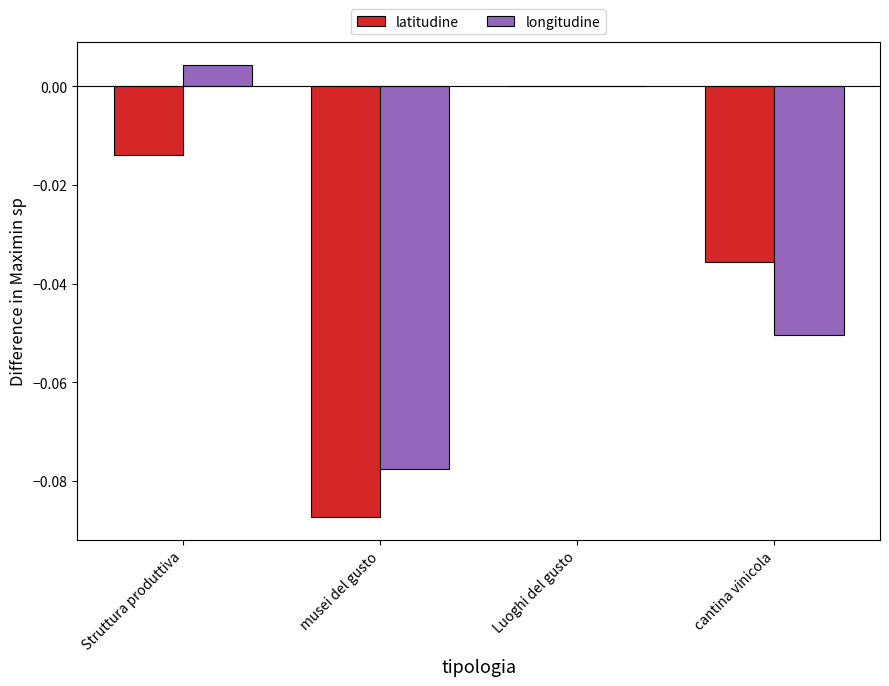

Between musei del gusto and cantina vinicola, which series saw the biggest shift?

latitudine